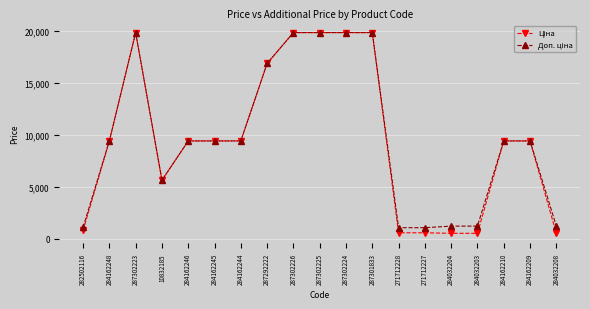

What is the total value across all series at 287301833?

39662.1